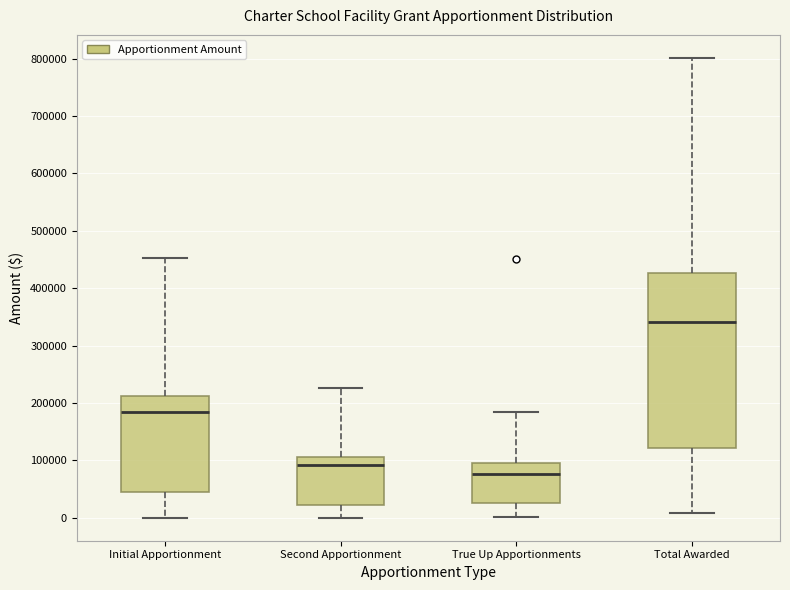

Reading left to right, read every box against the y-axis: the position of its median line, the range the box covers, and the ends of its whiskers. The values are not printed on the chart, so give them approximately, as read against the axis.

Initial Apportionment: median 180000, box 50000 to 210000, whiskers 0 to 450000
Second Apportionment: median 90000, box 20000 to 110000, whiskers 0 to 230000
True Up Apportionments: median 80000, box 30000 to 90000, whiskers 0 to 180000
Total Awarded: median 340000, box 120000 to 430000, whiskers 10000 to 800000